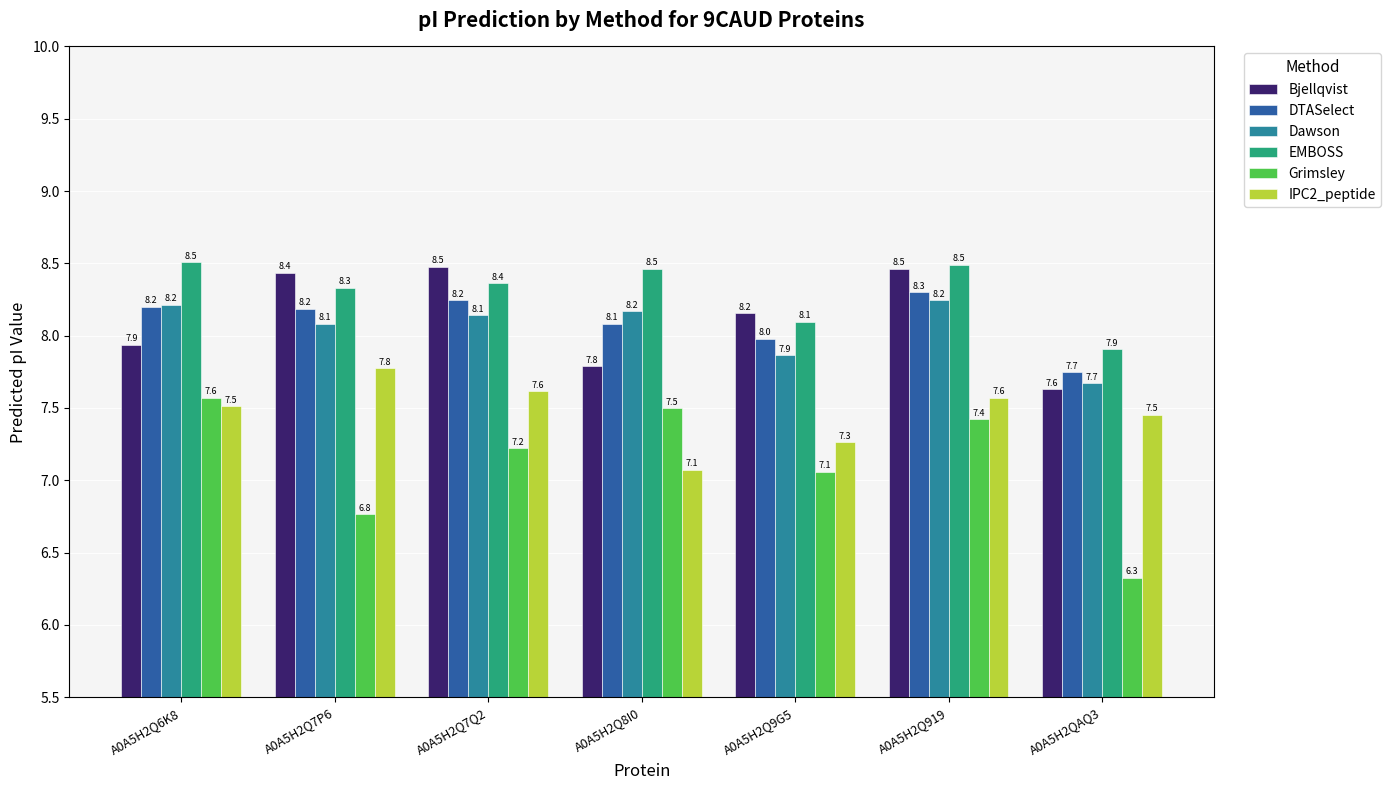

Which series changed the most between A0A5H2Q6K8 and A0A5H2Q7Q2?

Bjellqvist